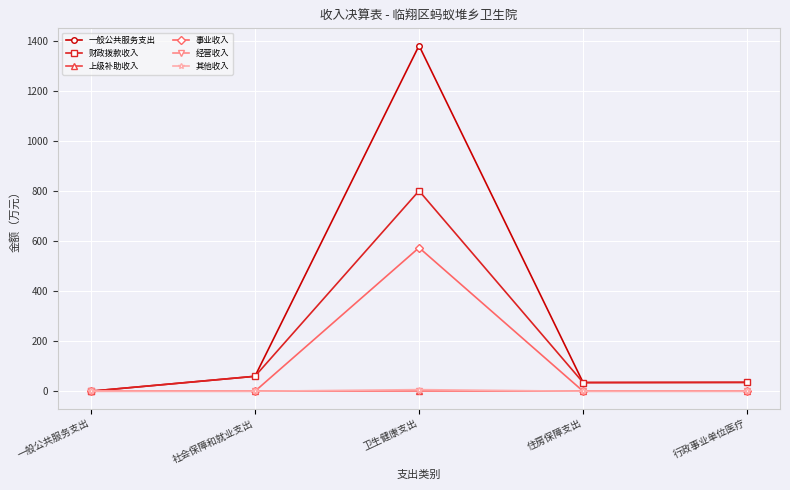

At which label is 事业收入 closest to 287?

一般公共服务支出